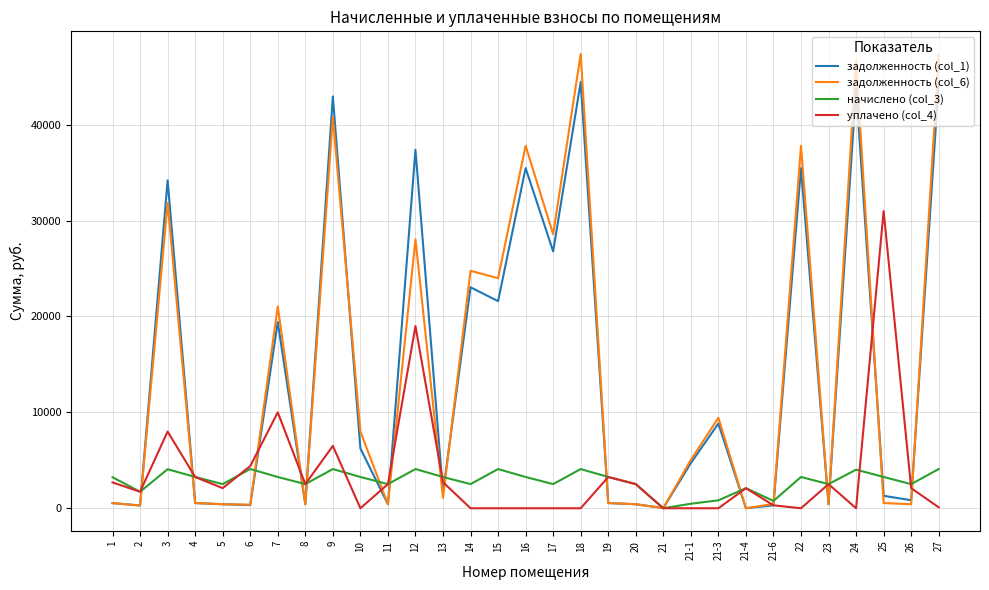

The value of задолженность (col_1) at 3 is 34188.4. True or false?

True